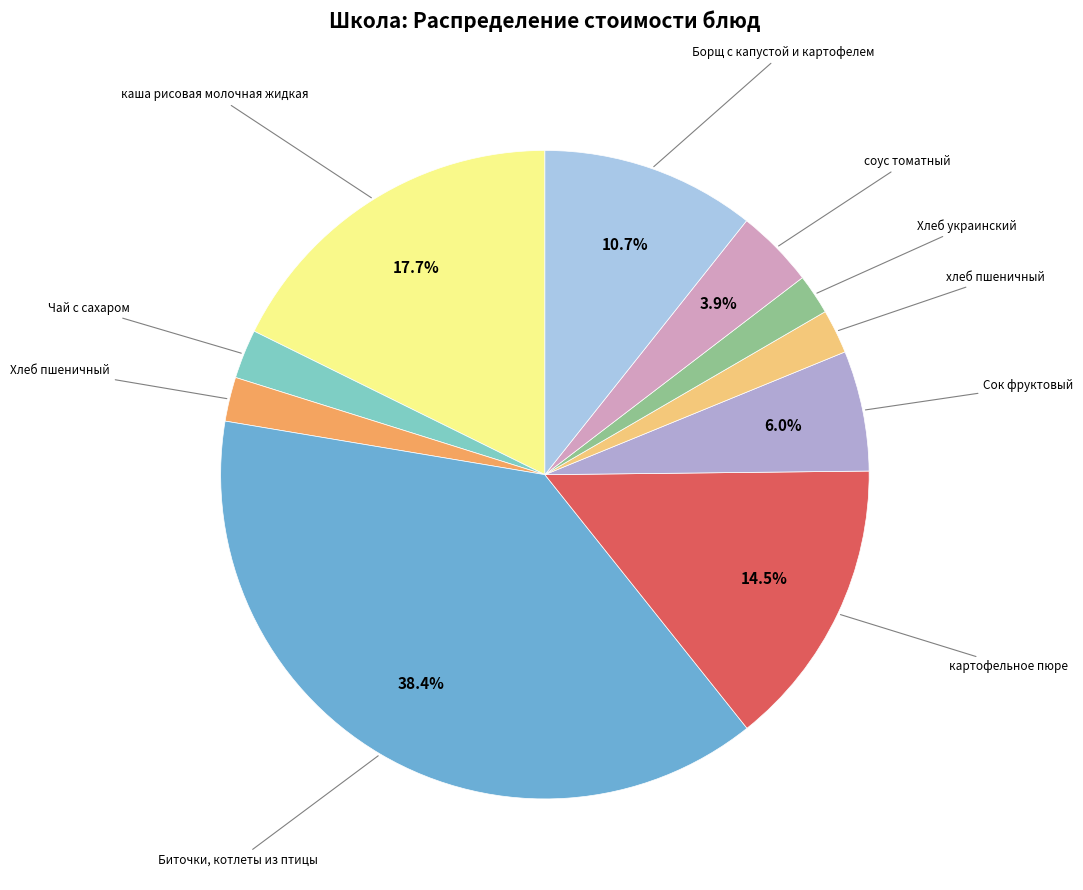

What percentage is the Чай с сахаром slice, to the nearest percent?

2%